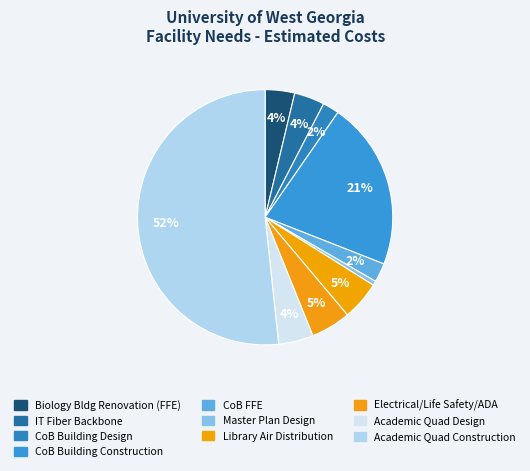

Which slice is the largest?

Academic Quad Construction